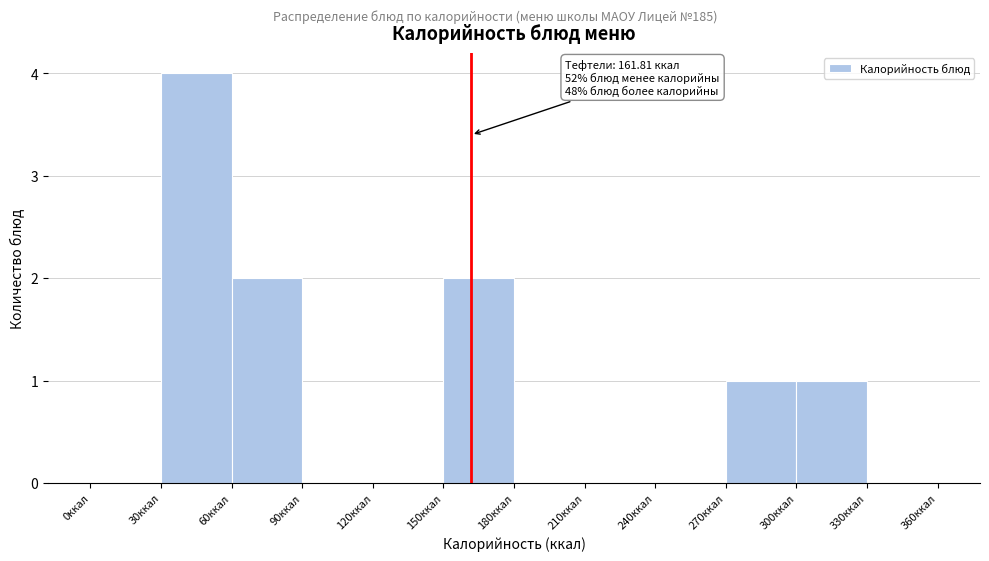

Over which range of the x-axis is the bar tallest?

30 to 60